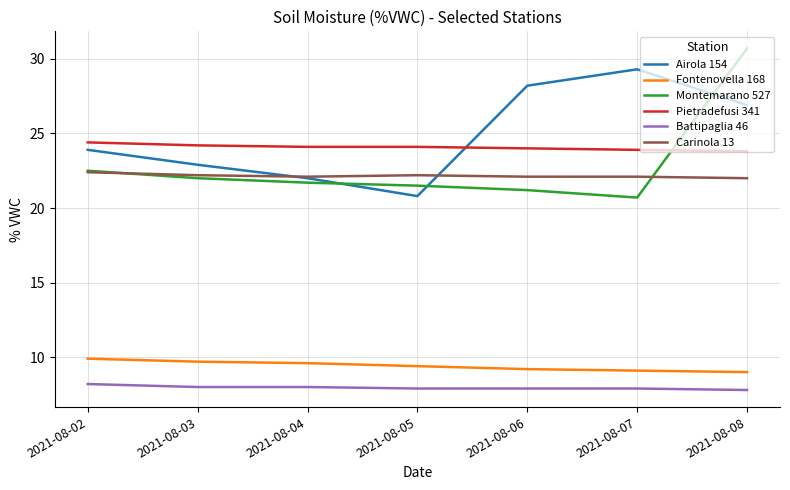

True or false: Airola 154 and Battipaglia 46 intersect in this chart.

False